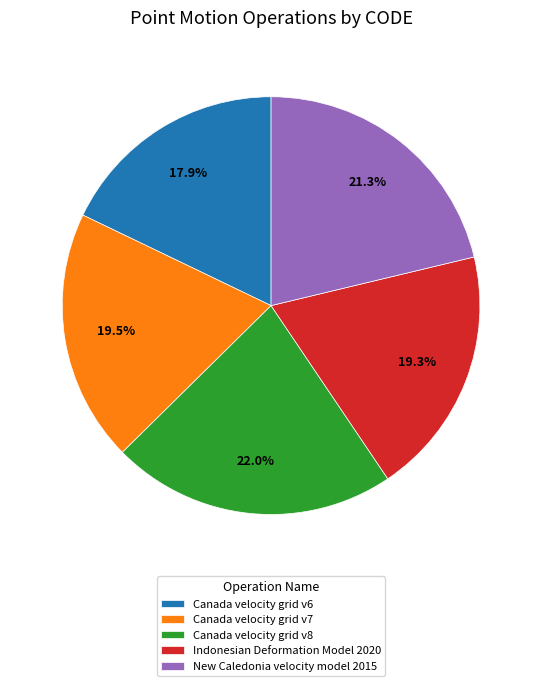

Count the number of slices in the pie.

5